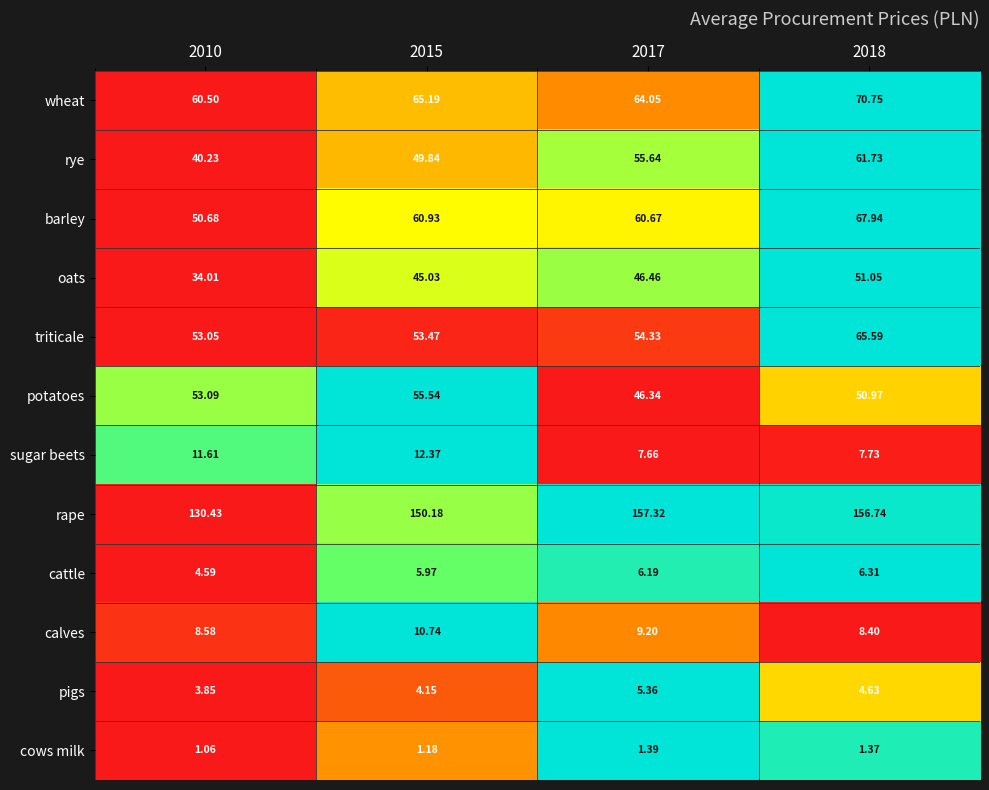

Which series has the largest total across all categories?

rape